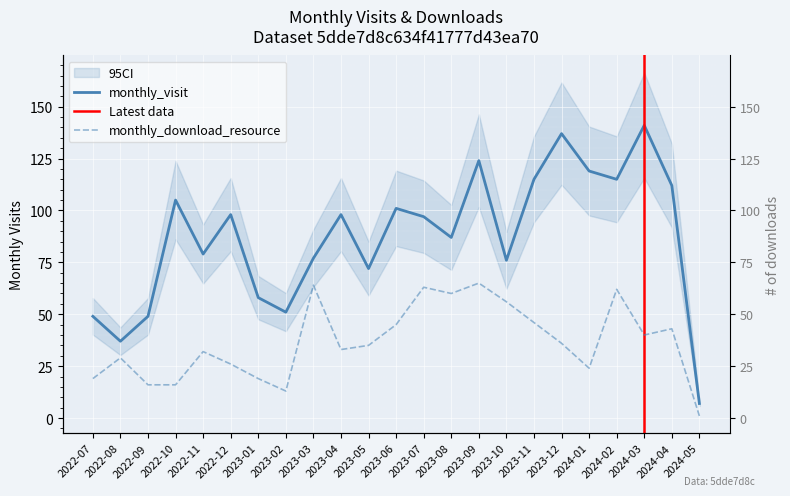

Between 2023-03 and 2023-05, which series saw the biggest shift?

monthly_download_resource